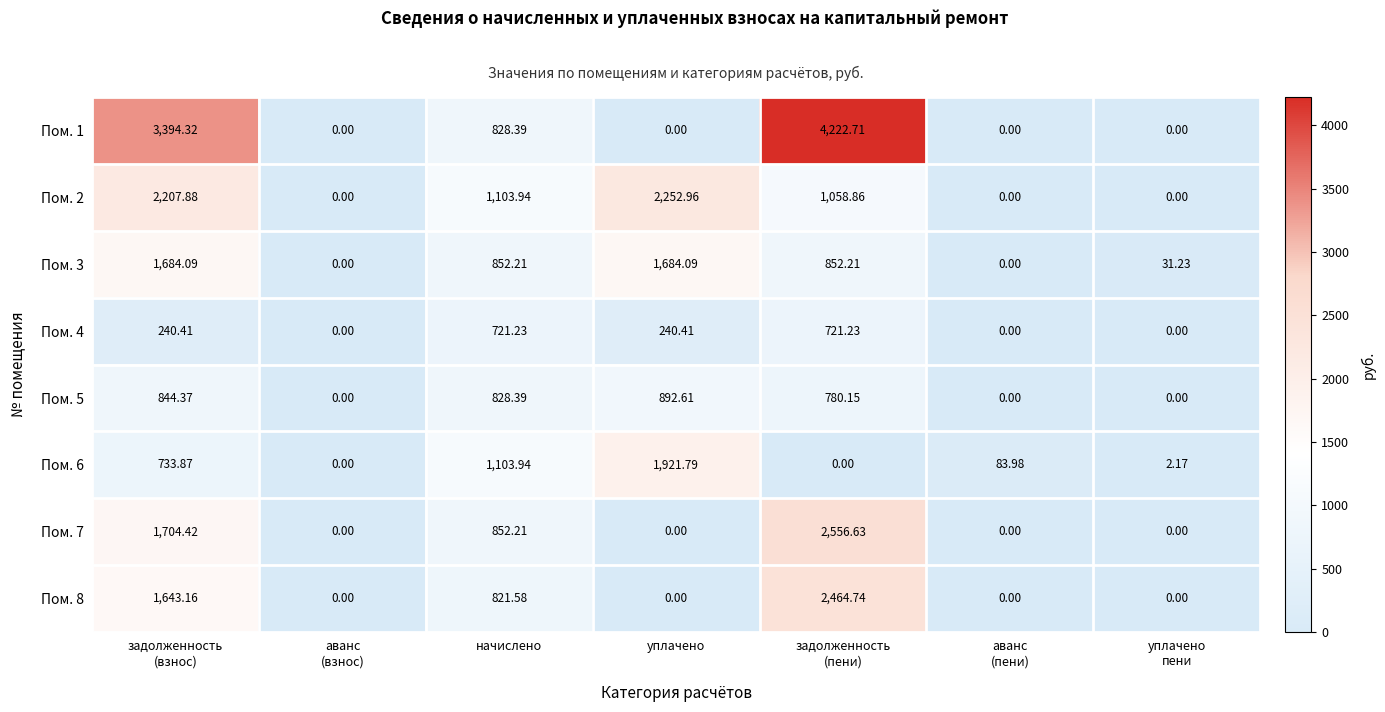

Count the number of categories in the chart.

7